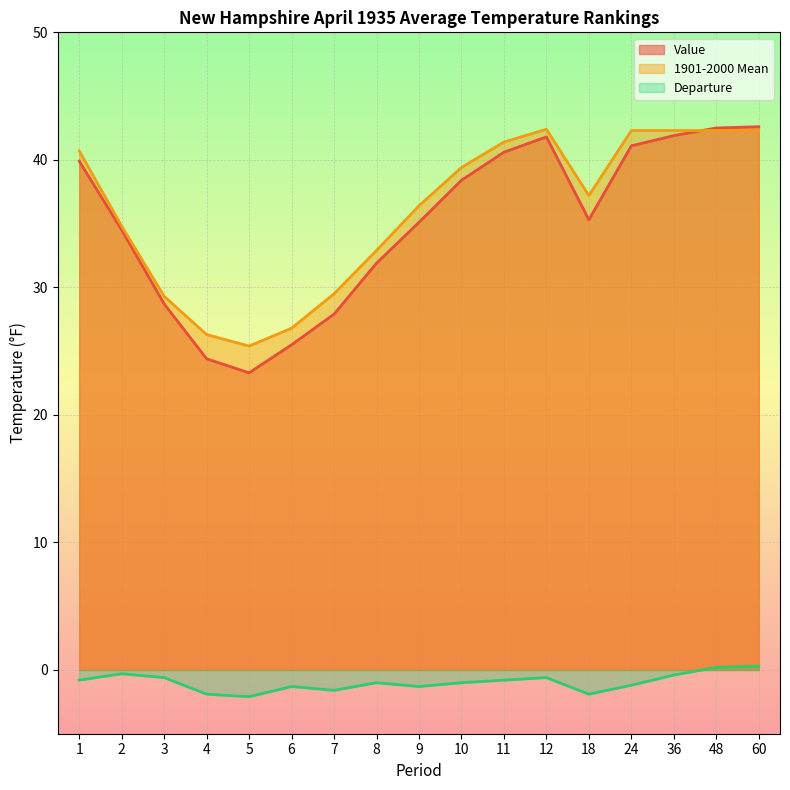

Reading right to left, what are all the values shown in this chart?

Value: 60=42.6	48=42.5	36=41.9	24=41.1	18=35.3	12=41.8	11=40.6	10=38.4	9=35.1	8=31.9	7=27.9	6=25.5	5=23.3	4=24.4	3=28.7	2=34.5	1=39.9
1901-2000 Mean: 60=42.3	48=42.3	36=42.3	24=42.3	18=37.2	12=42.4	11=41.4	10=39.4	9=36.4	8=32.9	7=29.5	6=26.8	5=25.4	4=26.3	3=29.3	2=34.8	1=40.7
Departure: 60=0.3	48=0.2	36=-0.4	24=-1.2	18=-1.9	12=-0.6	11=-0.8	10=-1.0	9=-1.3	8=-1.0	7=-1.6	6=-1.3	5=-2.1	4=-1.9	3=-0.6	2=-0.3	1=-0.8